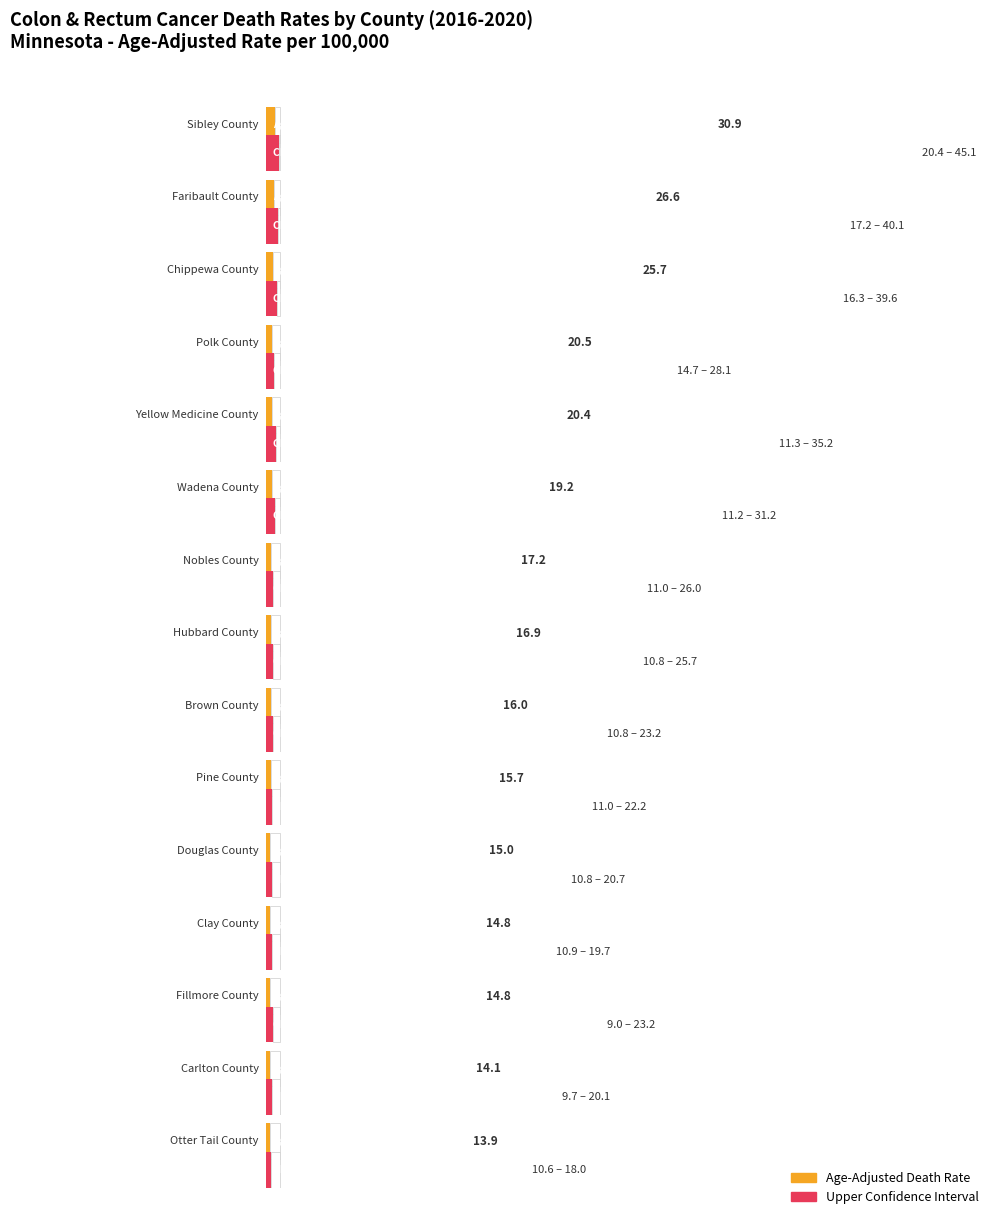

Between Clay County and Fillmore County, which is larger?

Clay County